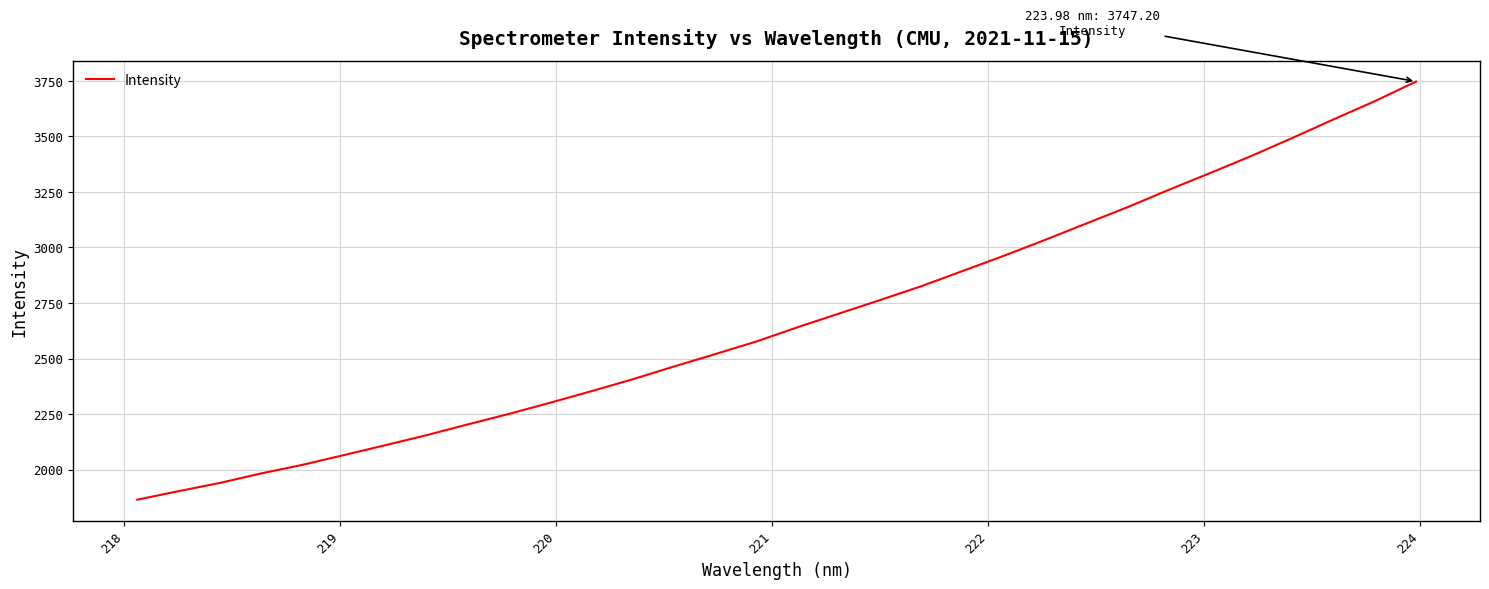

What is the sum of all values?

85712.2